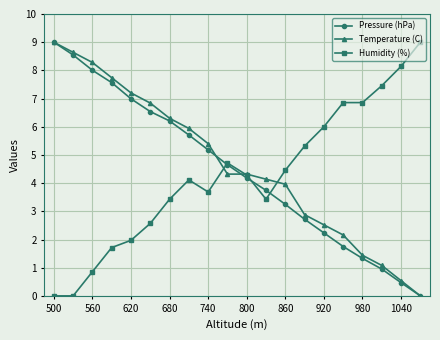

What is the maximum value shown in the chart?

9.0